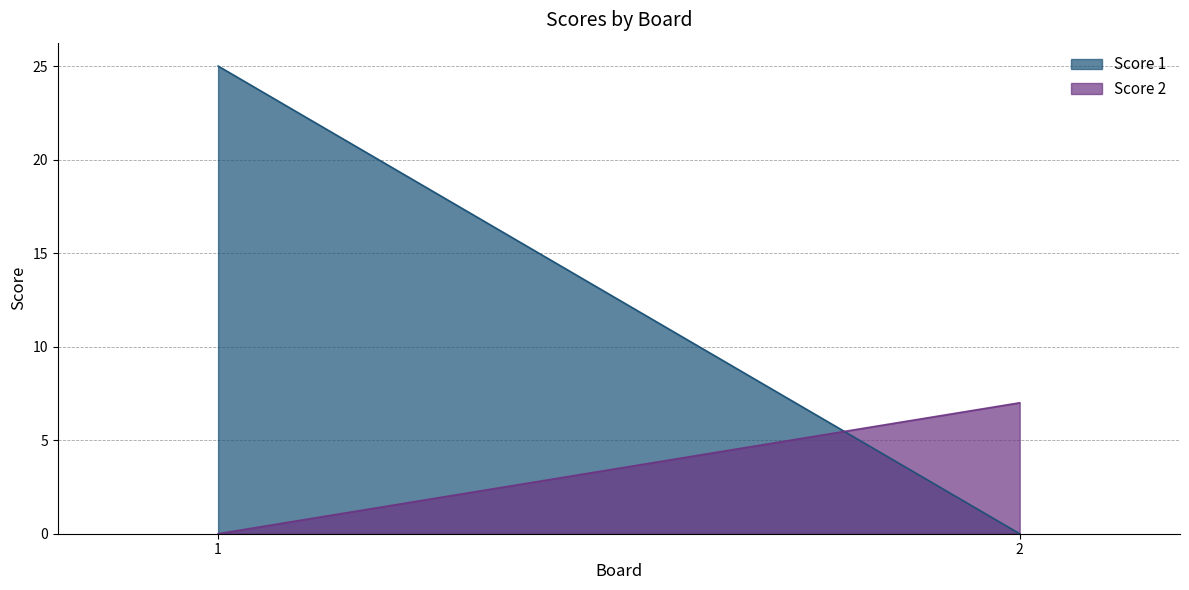

Is it true that Score 2 equals 7 at 2?

True